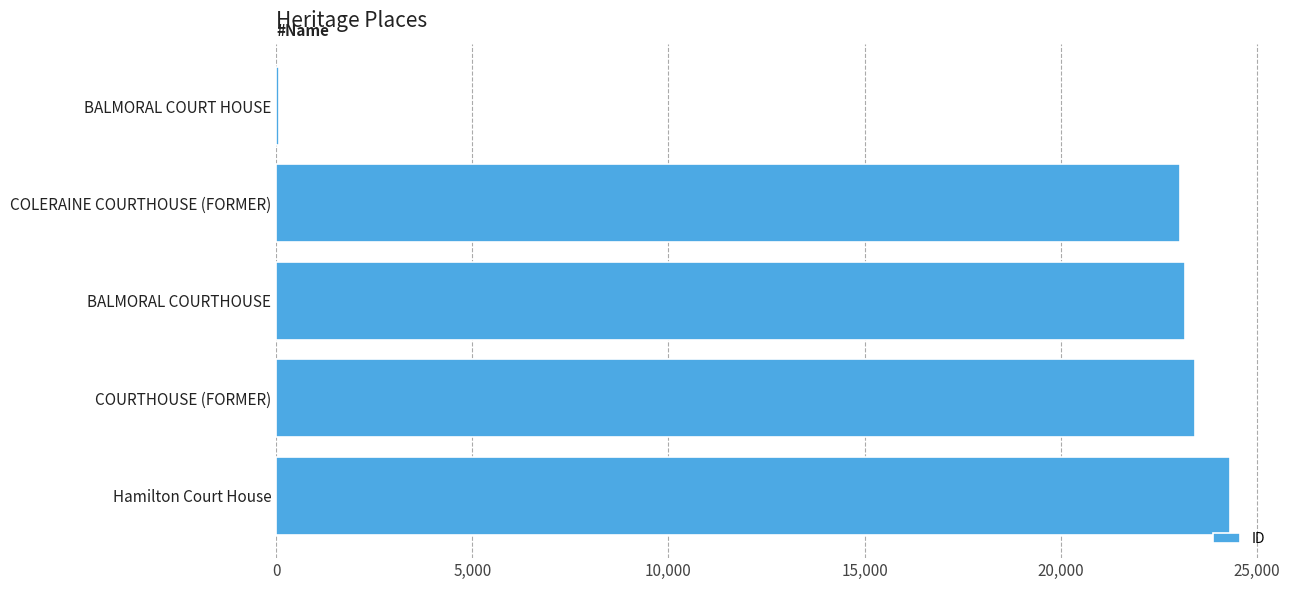

What is the greatest value displayed?

24313